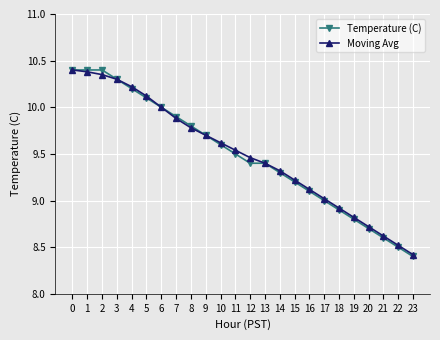

Which category has the lowest value across all series?

23